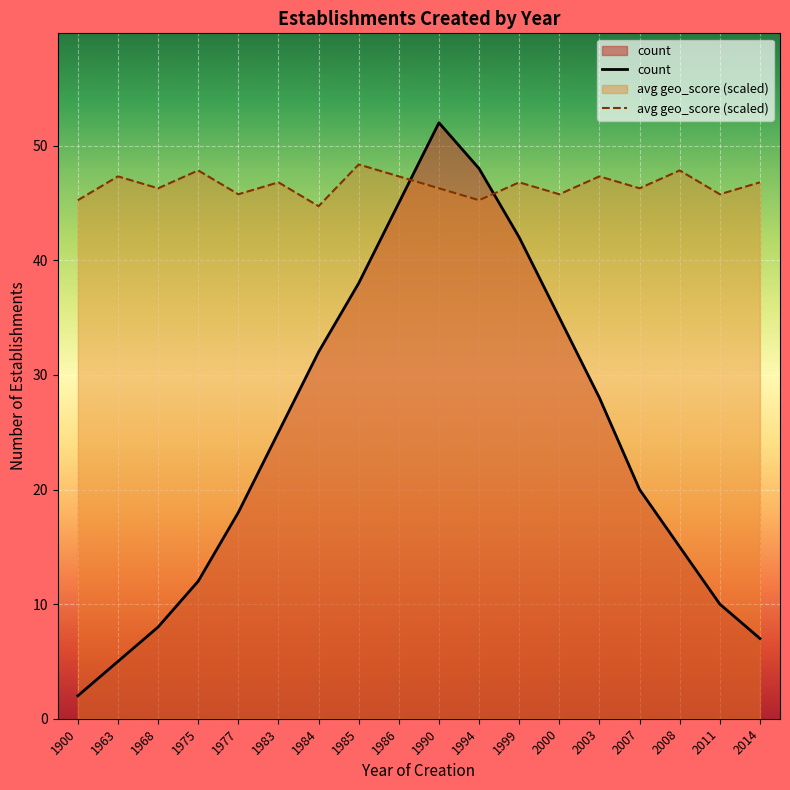

Where does the geo_score_avg series first go above 46?

1963